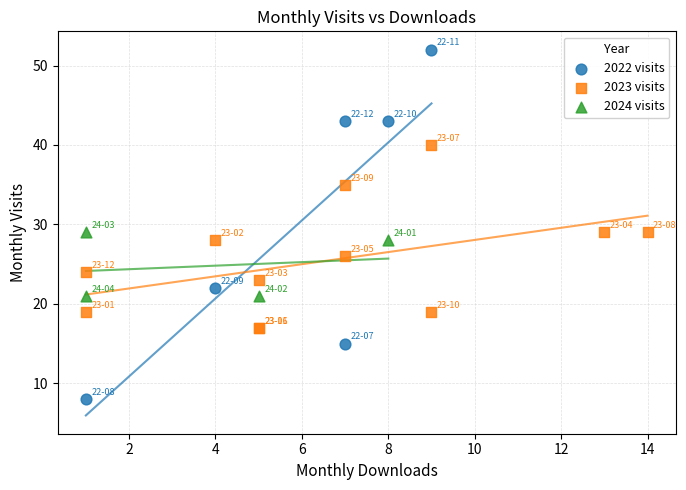

Which series reaches the maximum Y coordinate?

2022 visits